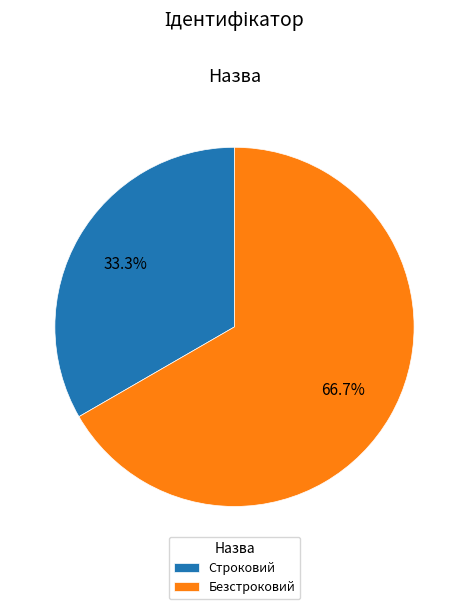

Between Безстроковий and Строковий, which is larger?

Безстроковий